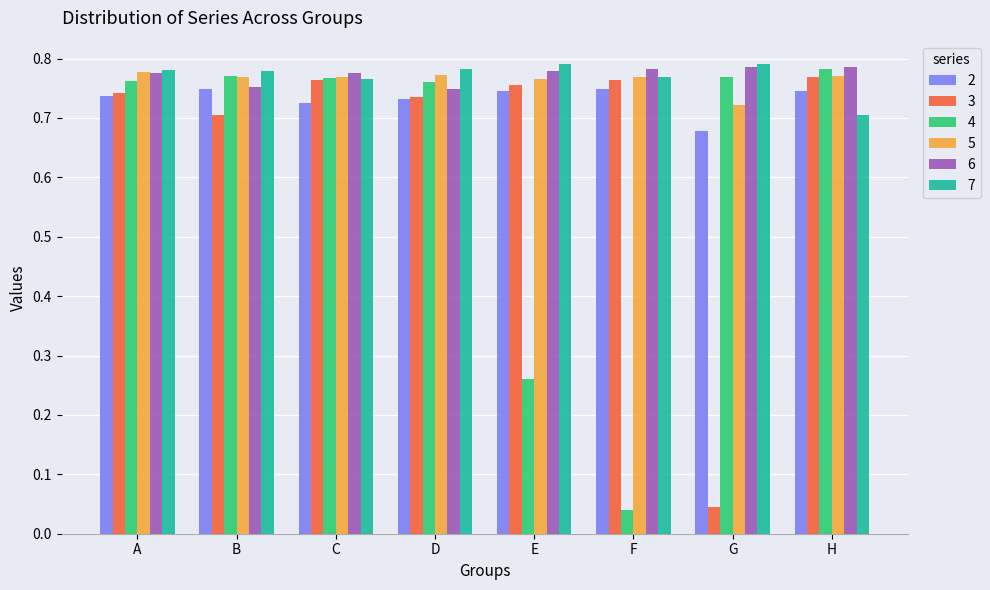

What is the sum of all 3 values?

5.3